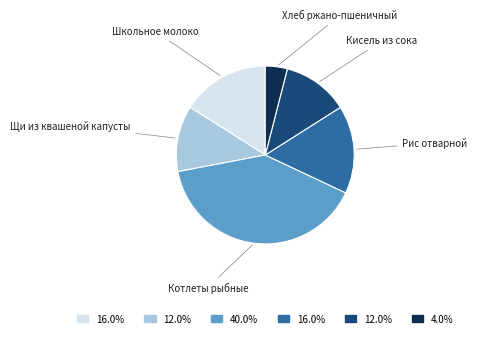

Count the number of slices in the pie.

6